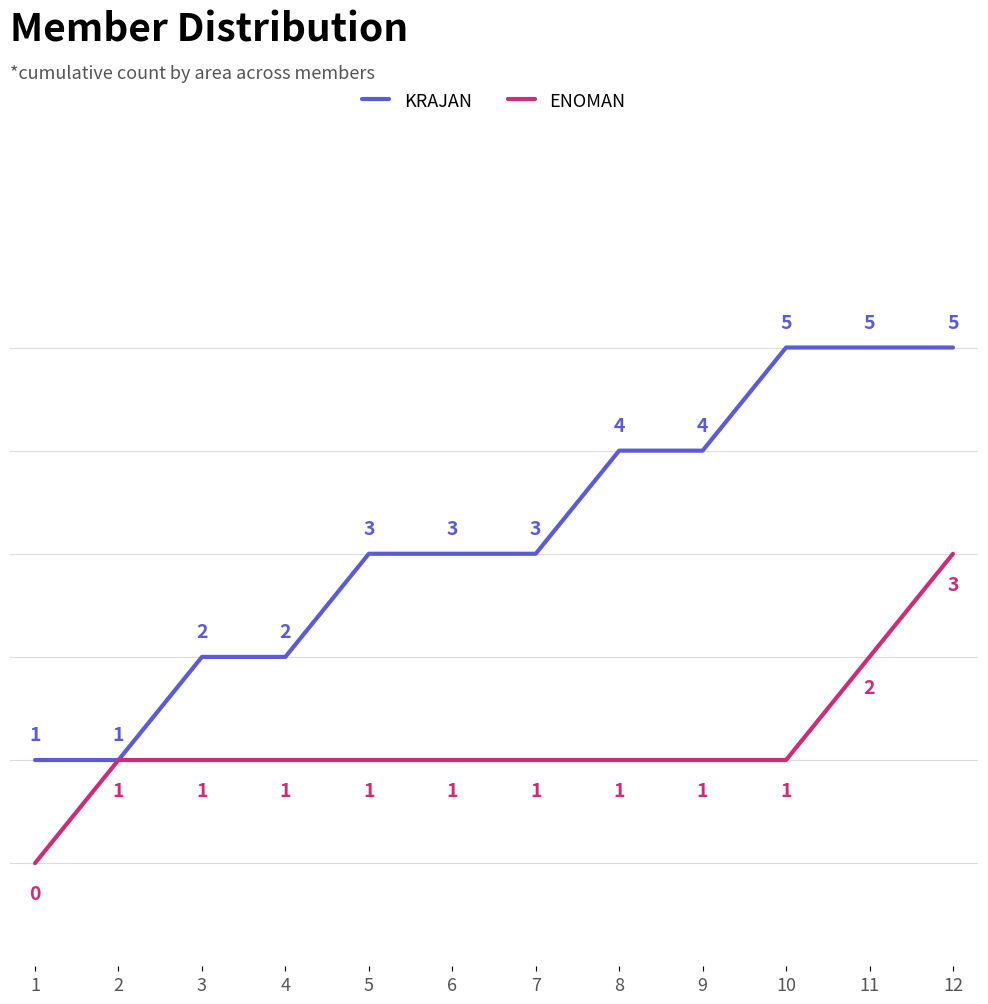

What is the sum of all ENOMAN values?

14